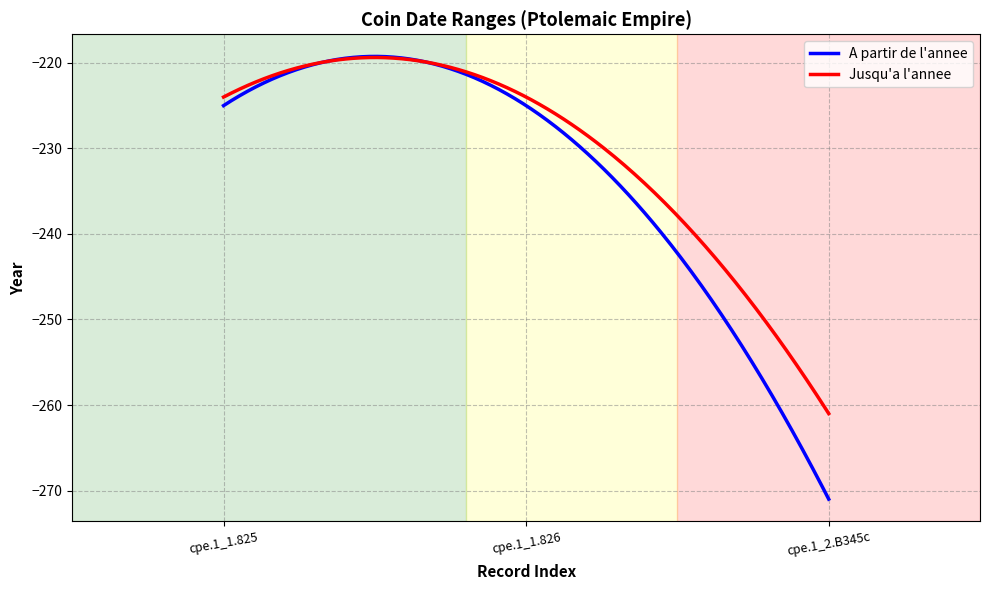

List the series in order of their overall mean, lowest first.

A partir de l'annee, Jusqu'a l'annee